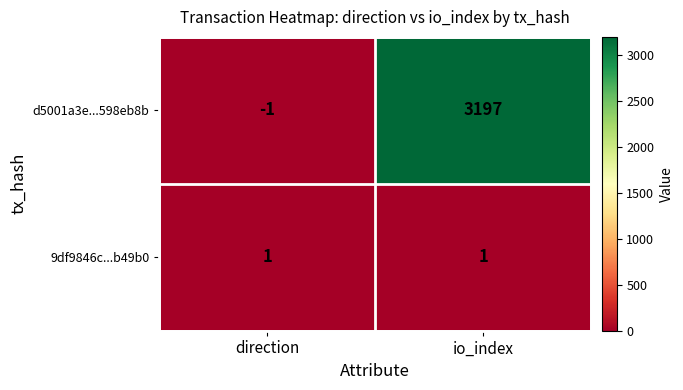

The 9df9846c...b49b0 series shows 1 at io_index. True or false?

True